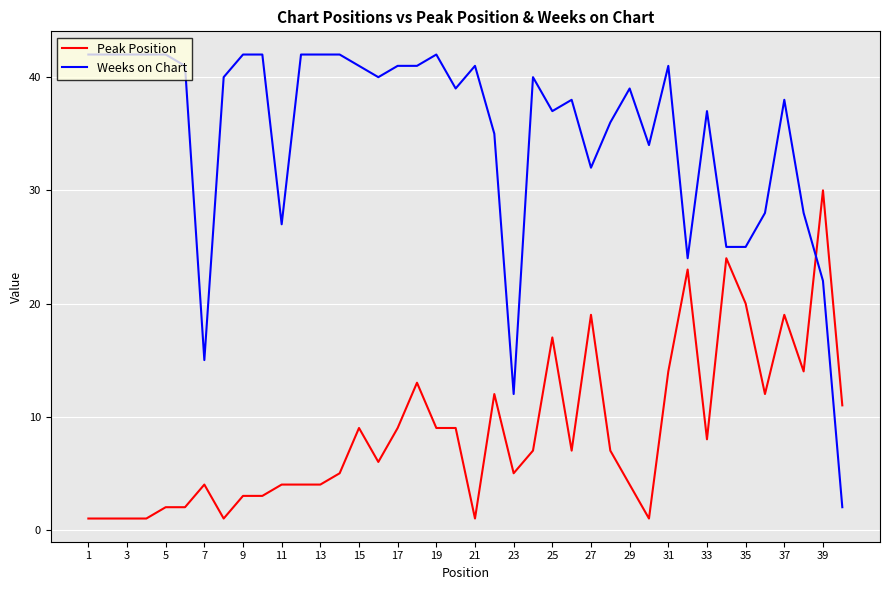

What is the difference between the maximum and minimum values in the Peak Position series?

29